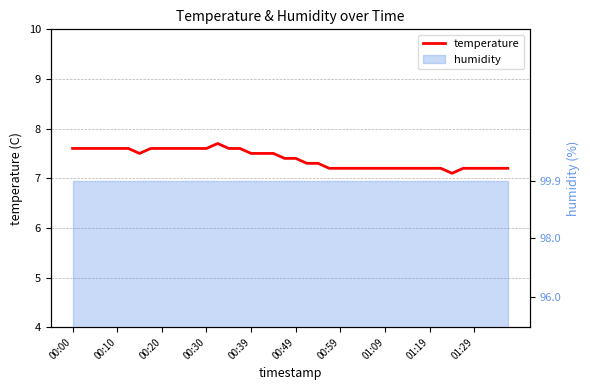

What is the smallest value displayed?

7.1